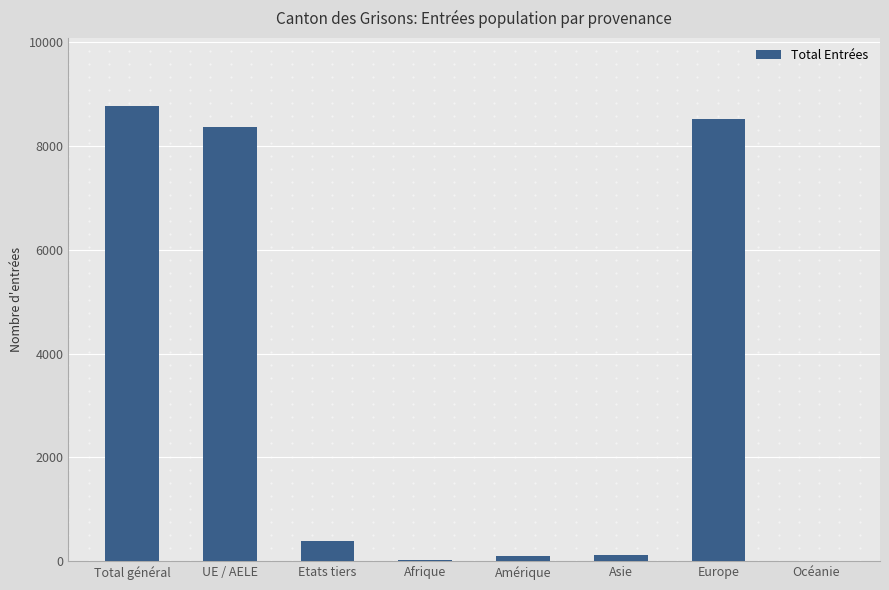

Is it true that the value at Europe is 8521?

True